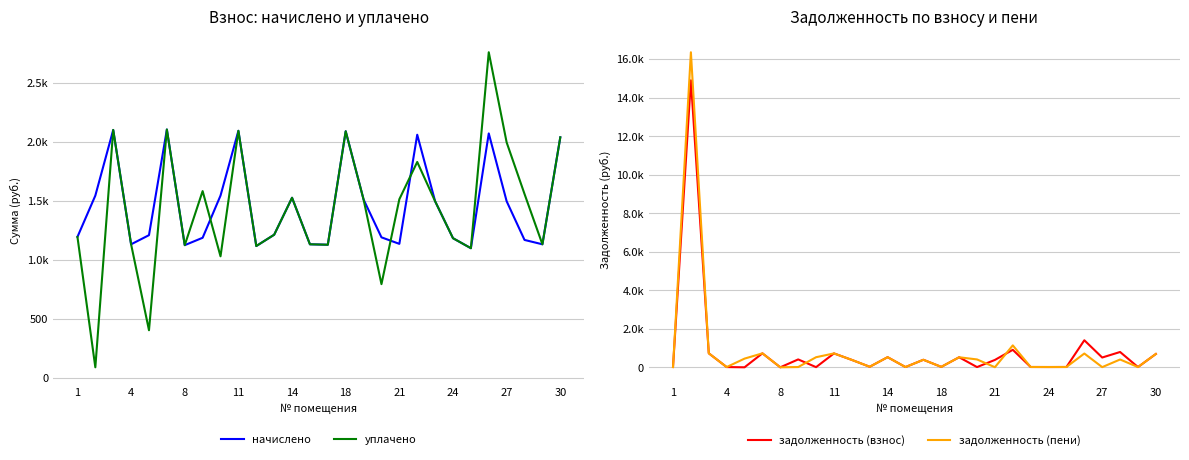

Reading left to right, list all the values displayed in this chart.

начислено: 1194.6	1544.8	2101.6	1131.9	1209.3	2105.3	1124.5	1187.2	1544.8	2094.2	1117.2	1213.0	1526.4	1131.9	1128.2	2090.5	1511.7	1190.9	1135.6	2061.0	1496.9	1183.5	1098.7	2072.1	1496.9	1168.8	1131.9	2038.9
уплачено: 1194.6	88.8	2101.6	1131.9	403.1	2105.3	1124.5	1583.0	1029.9	2094.2	1117.2	1213.0	1526.4	1131.9	1128.2	2090.5	1511.7	793.9	1514.1	1830.0	1496.9	1183.5	1098.7	2760.4	1995.9	1558.4	1131.9	2038.9
задолженность (взнос): 14.0	14897.9	726.7	12.5	0.0	724.6	0.0	408.9	8.0	720.7	383.4	28.0	525.0	12.2	390.8	22.1	520.6	11.0	382.7	907.1	15.8	14.2	16.1	1403.3	507.7	794.5	12.3	691.2
задолженность (пени): 14.0	16353.9	726.7	12.5	450.6	724.6	0.0	13.1	523.0	720.7	383.4	28.0	525.0	12.2	390.8	22.1	520.6	407.9	4.2	1138.2	15.8	14.2	16.1	715.0	8.8	404.9	12.3	691.2